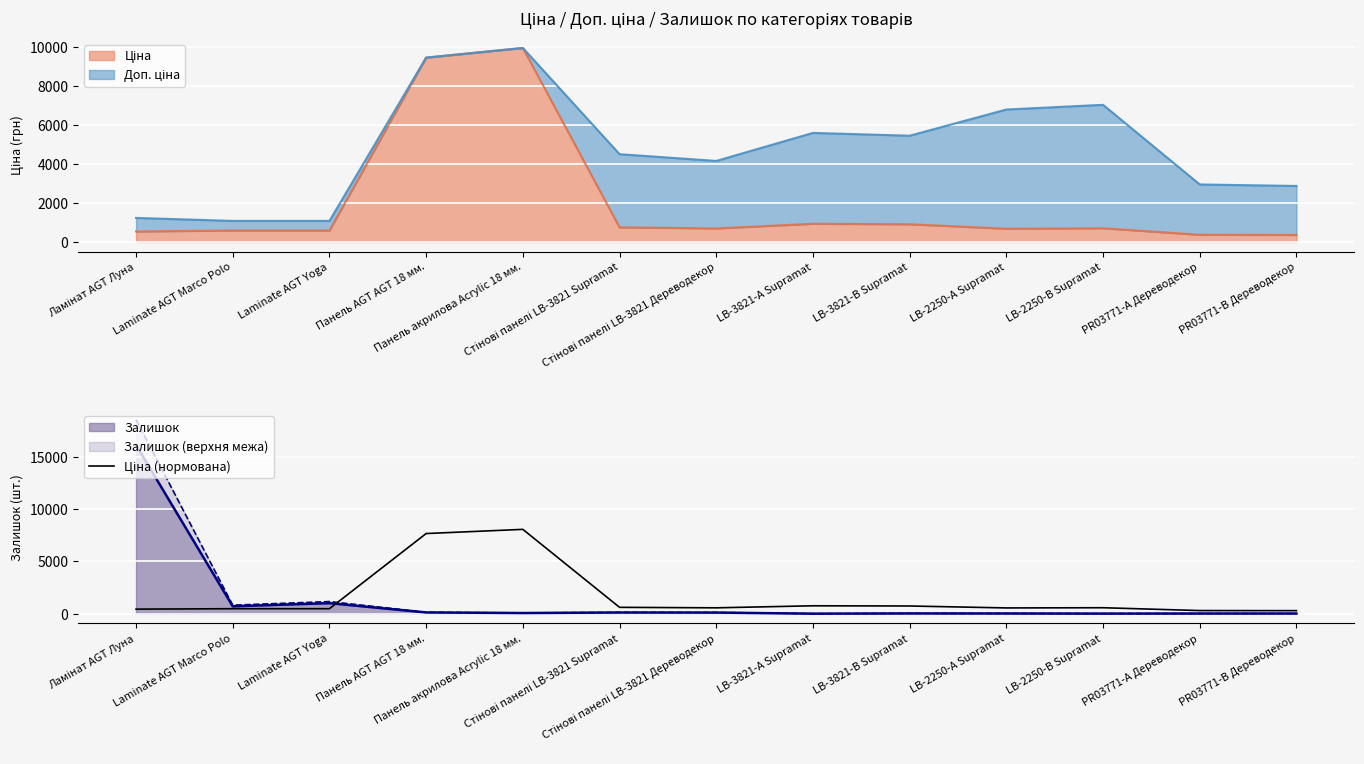

At which label is the value closest to 4179?

LB-3821-А Supramat